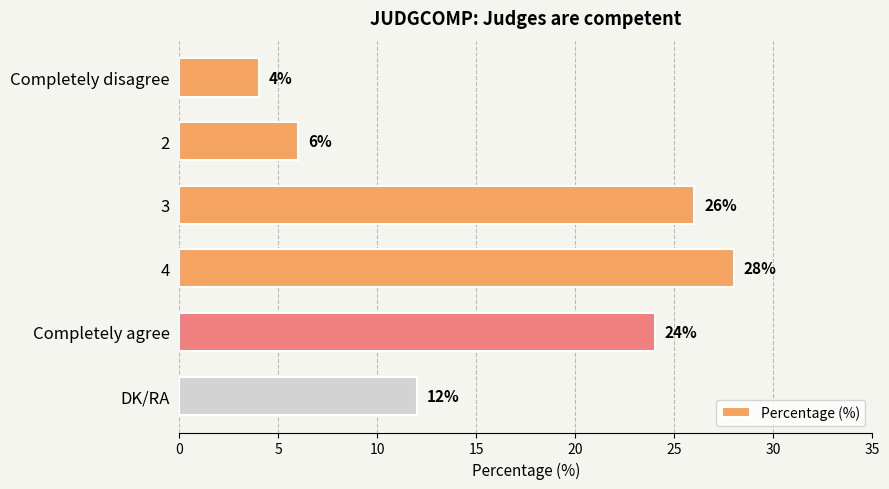

List the labels in order of value, smallest first.

Completely disagree, 2, DK/RA, Completely agree, 3, 4